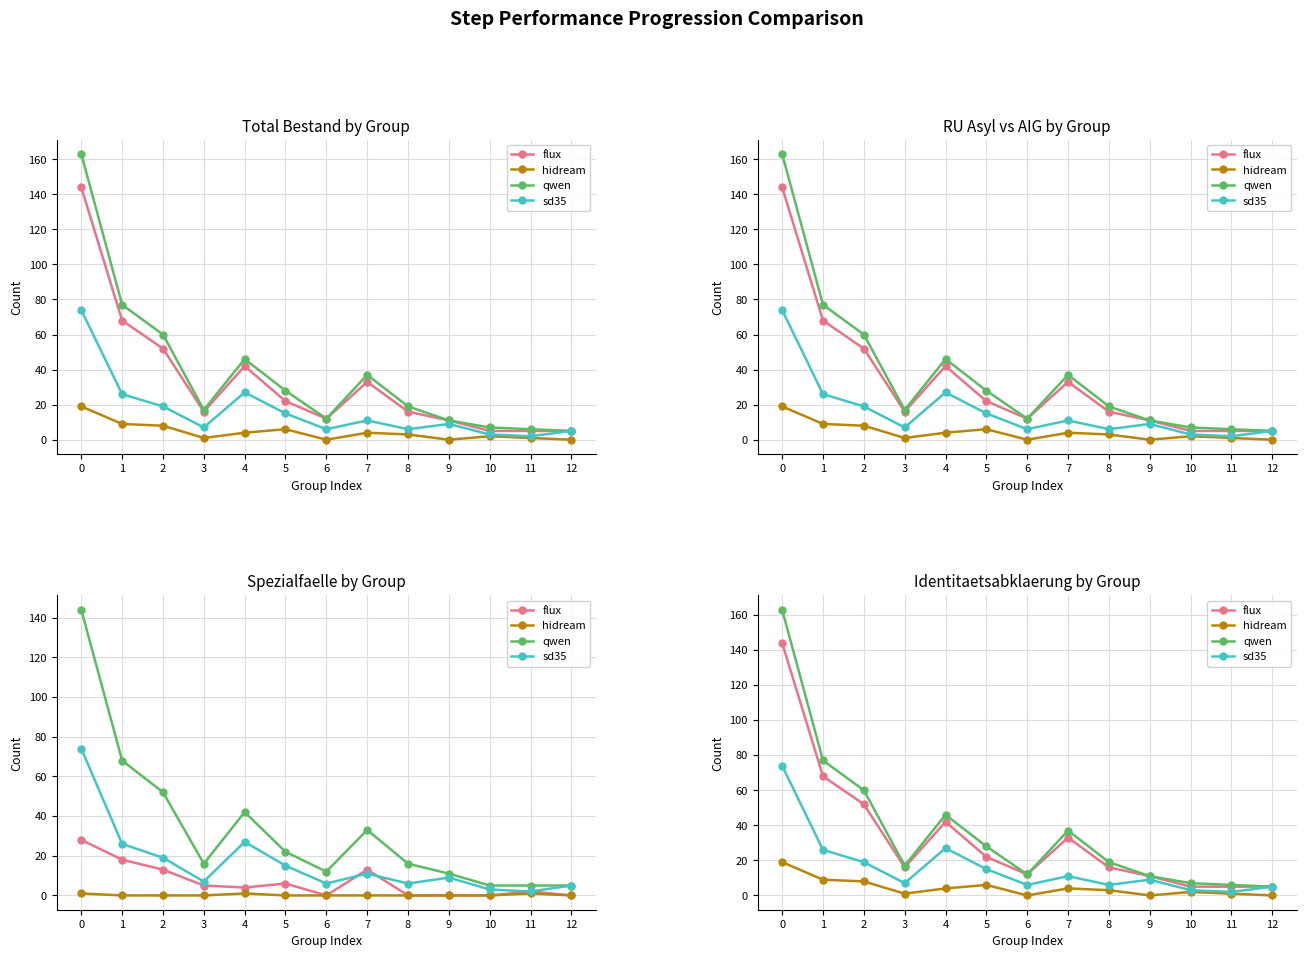

True or false: flux and qwen cross at least once.

False